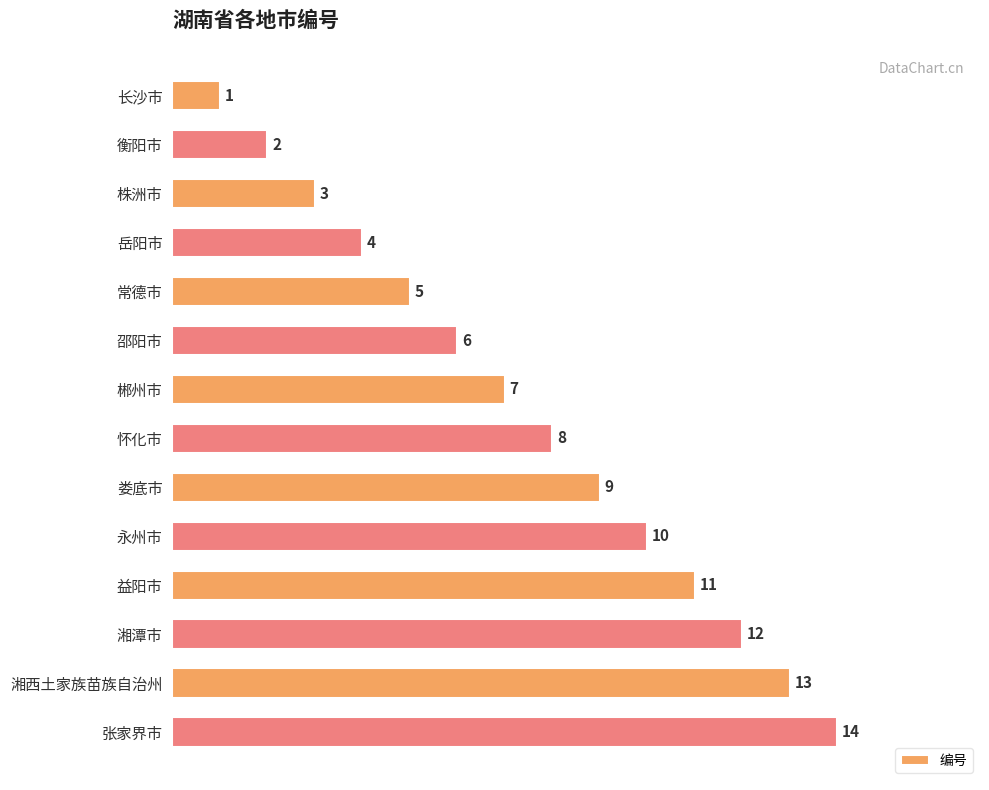

What value does the data have at 娄底市, to the nearest 5?

10